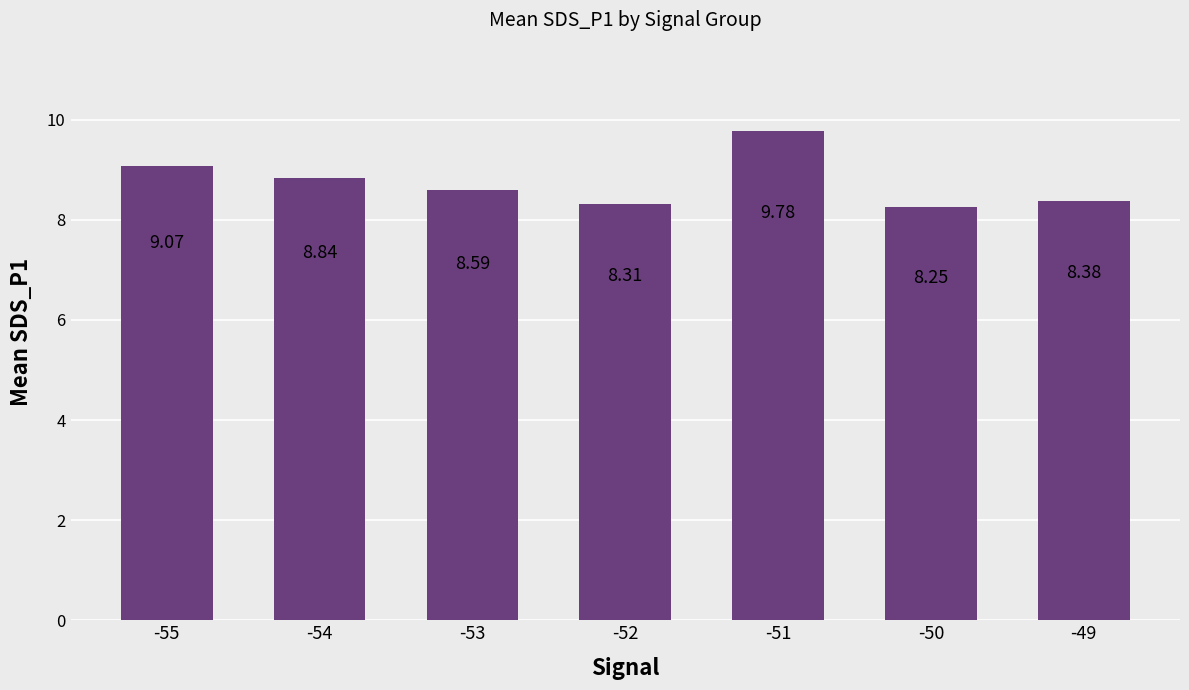

List the labels in order of value, largest first.

-51, -55, -54, -53, -49, -52, -50